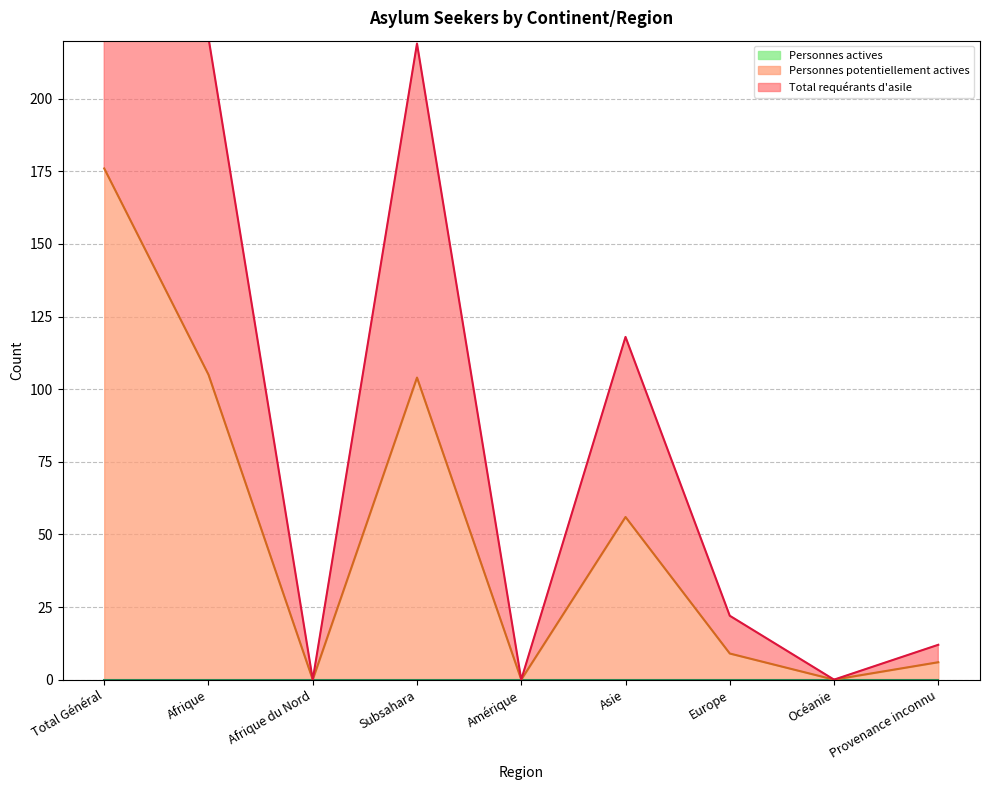

The value of Personnes potentiellement actives at Afrique du Nord is 111. True or false?

False